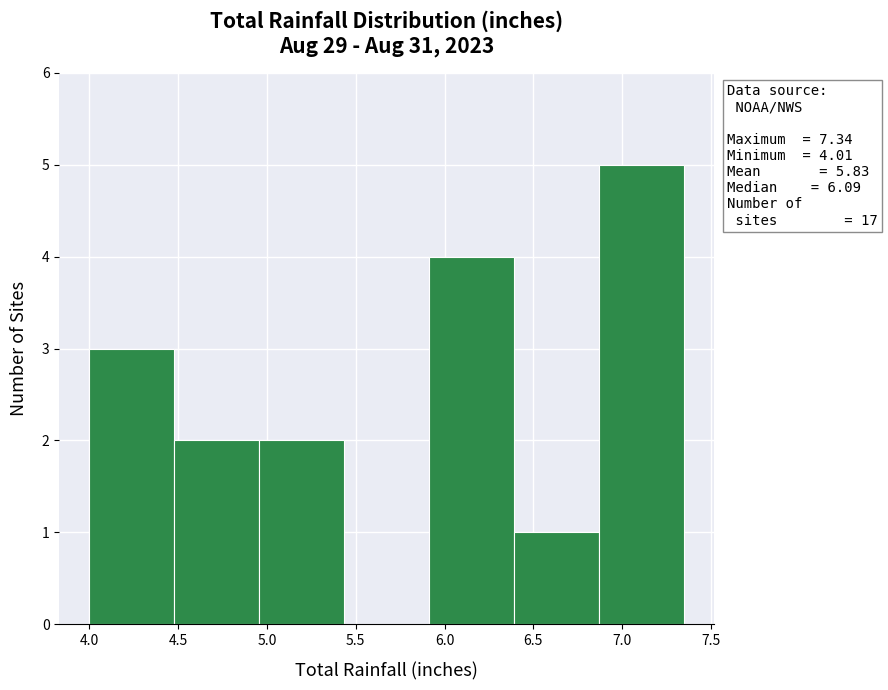

Over which range of the x-axis is the bar tallest?

6.85 to 7.35